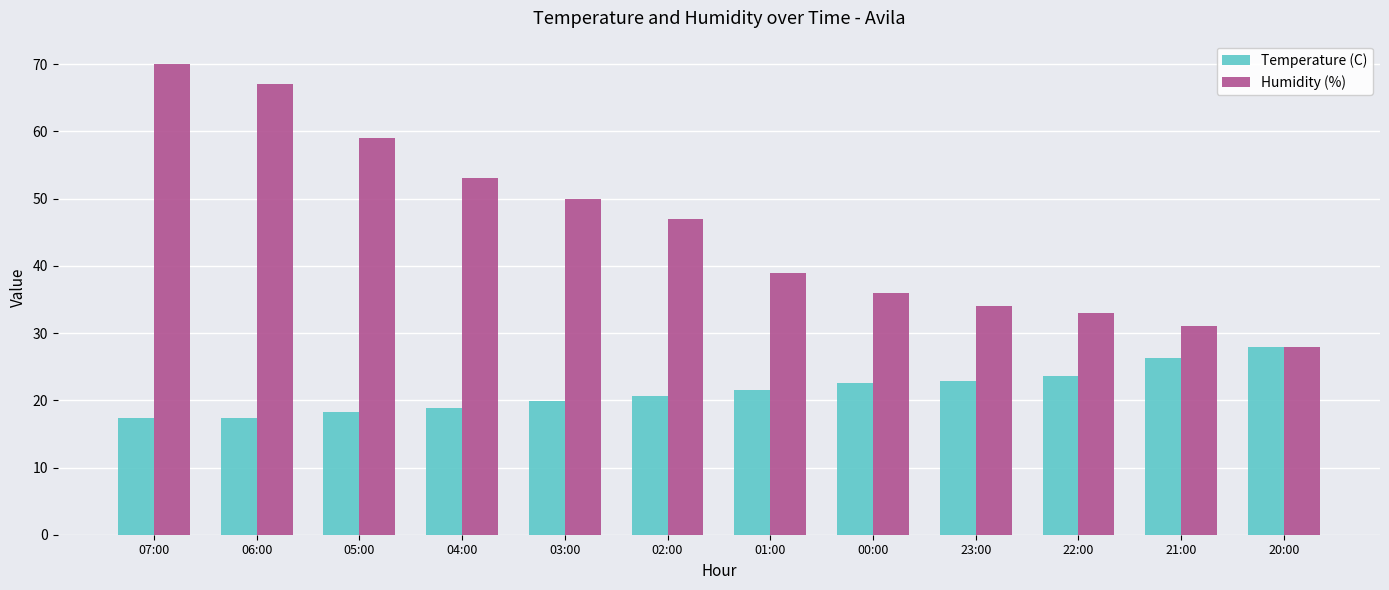

The Temperature (C) series shows 29.4 at 01:00. True or false?

False